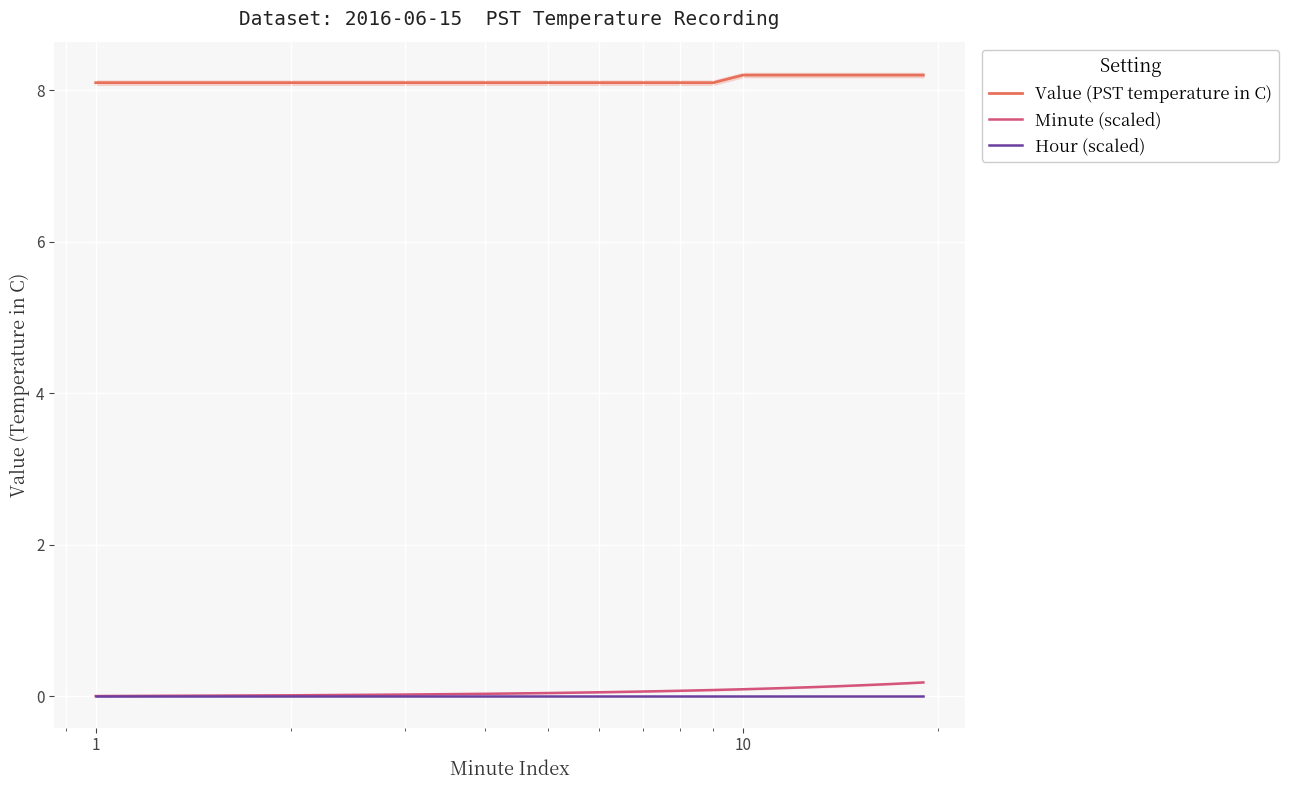

True or false: Minute (scaled) and Value (PST temperature in C) intersect in this chart.

False